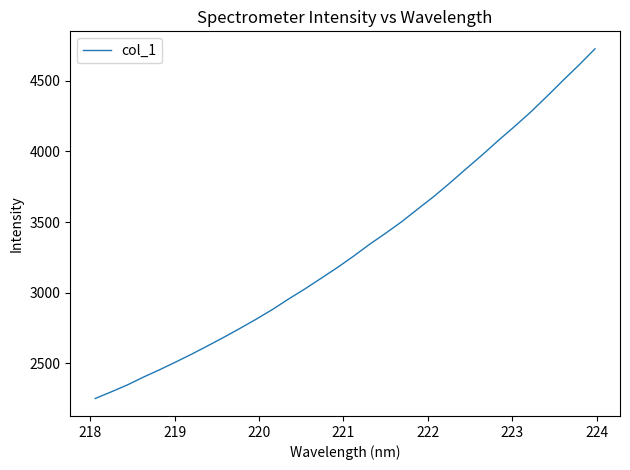

What is the maximum value shown in the chart?

4724.2